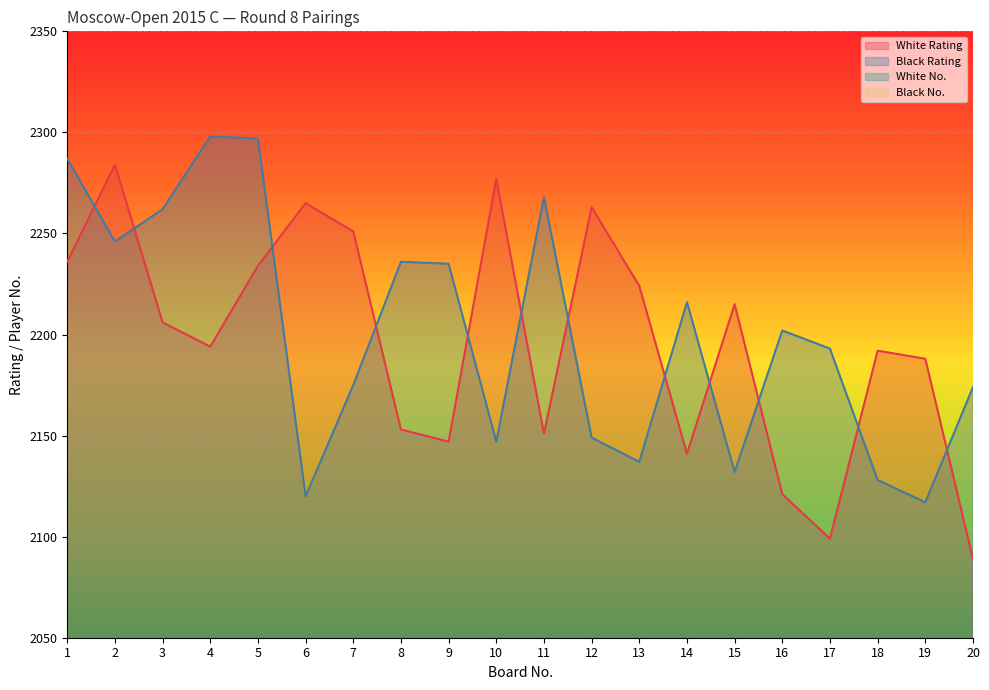

What is the total value across all series at 14?

4455